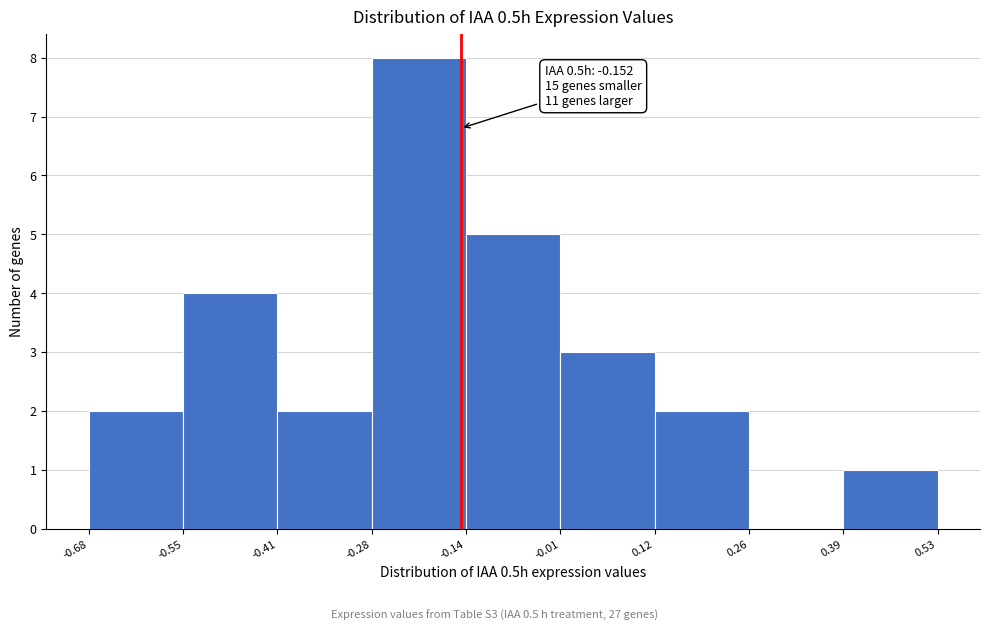

Over which range of the x-axis is the bar tallest?

-0.28 to -0.14